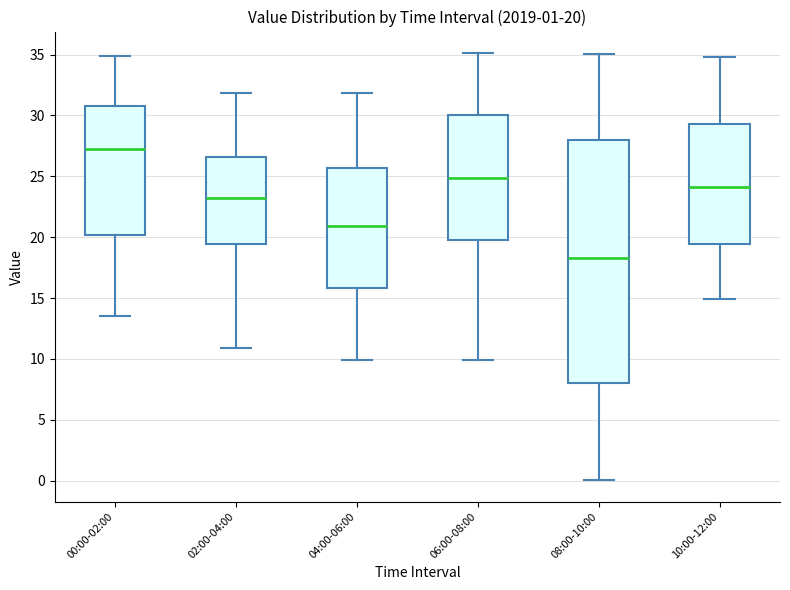

Which box is the tallest, from its lower edge to its upper edge?

08:00-10:00